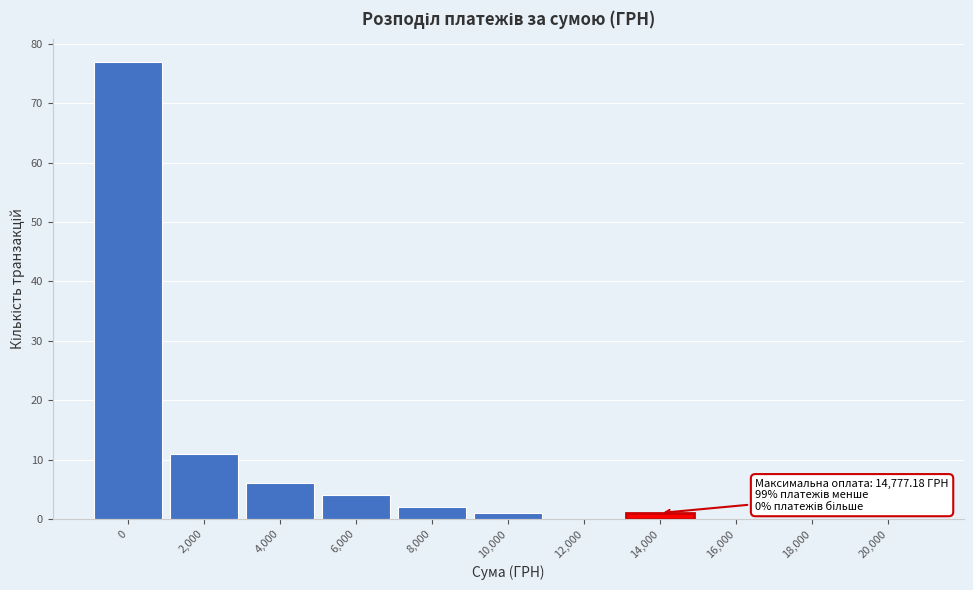

Reading left to right, list all the values displayed in this chart.

0=77	2,000=11	4,000=6	6,000=4	8,000=2	10,000=1	12,000=0	14,000=1	16,000=0	18,000=0	20,000=0